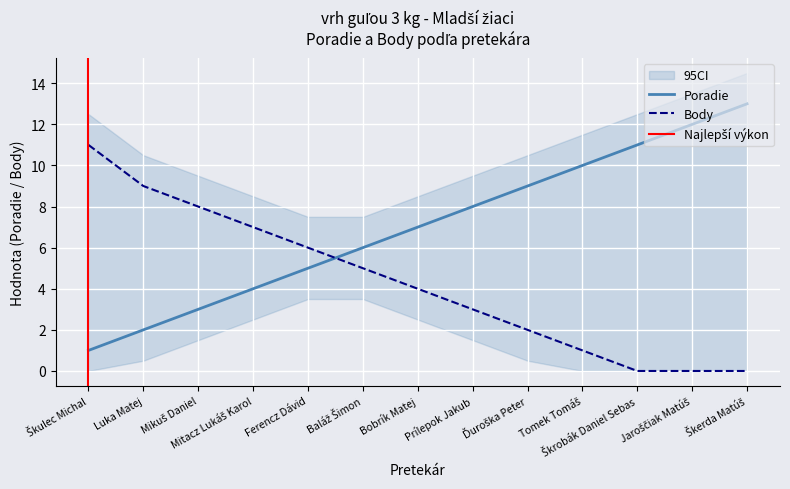

Which series has the largest total across all categories?

Poradie